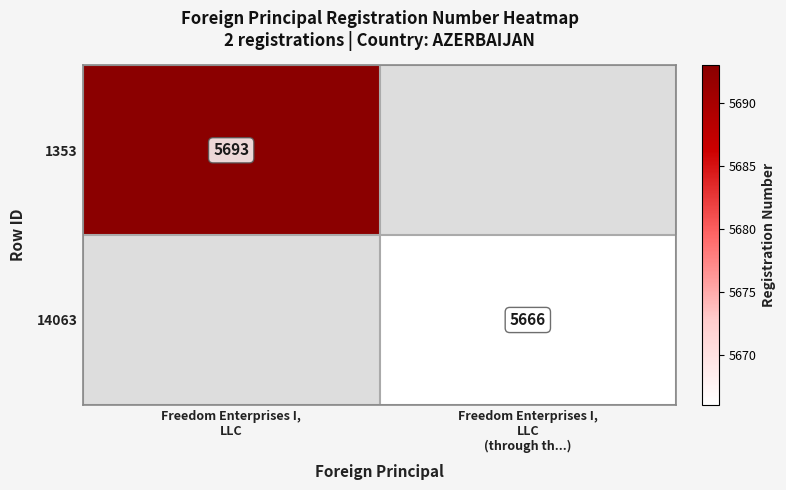

Which category has the lowest value across all series?

Freedom Enterprises I,
LLC
(through th...)